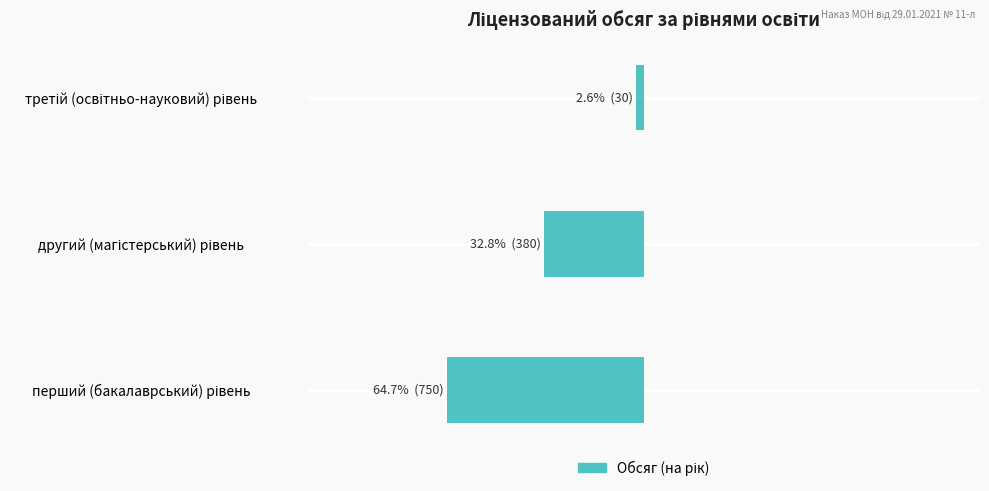

How many data points does each series have?

3